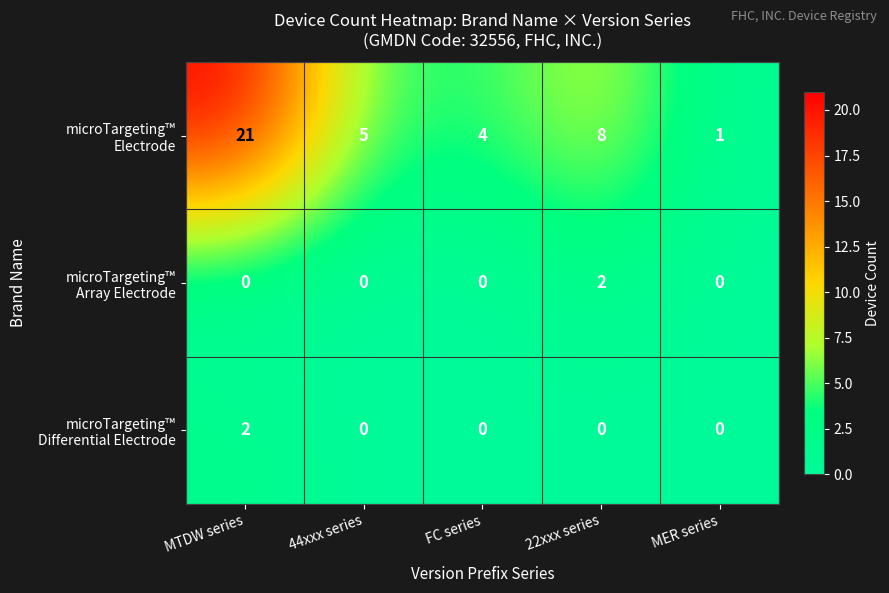

What is the difference between the highest and lowest values at MTDW series?

21